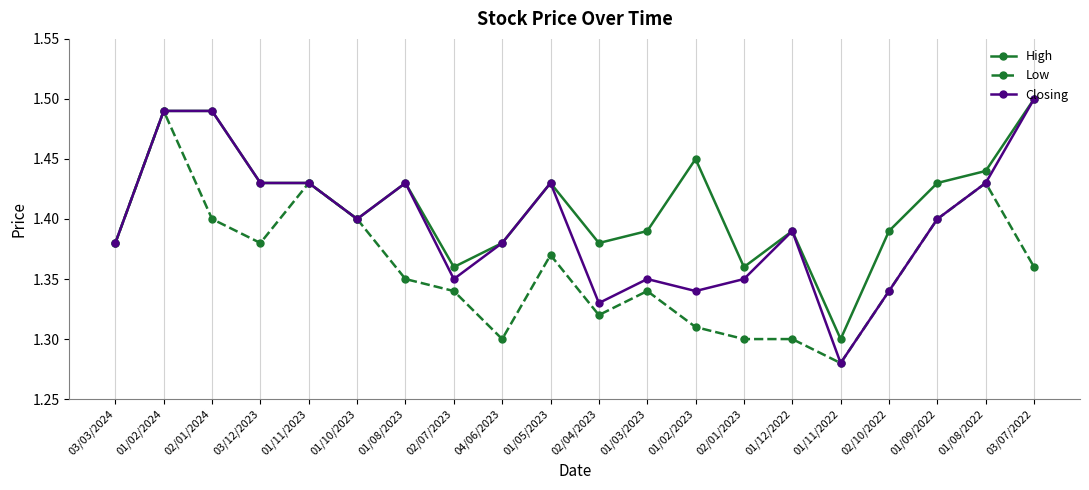

Where is Low nearest to the value 1?

01/11/2022